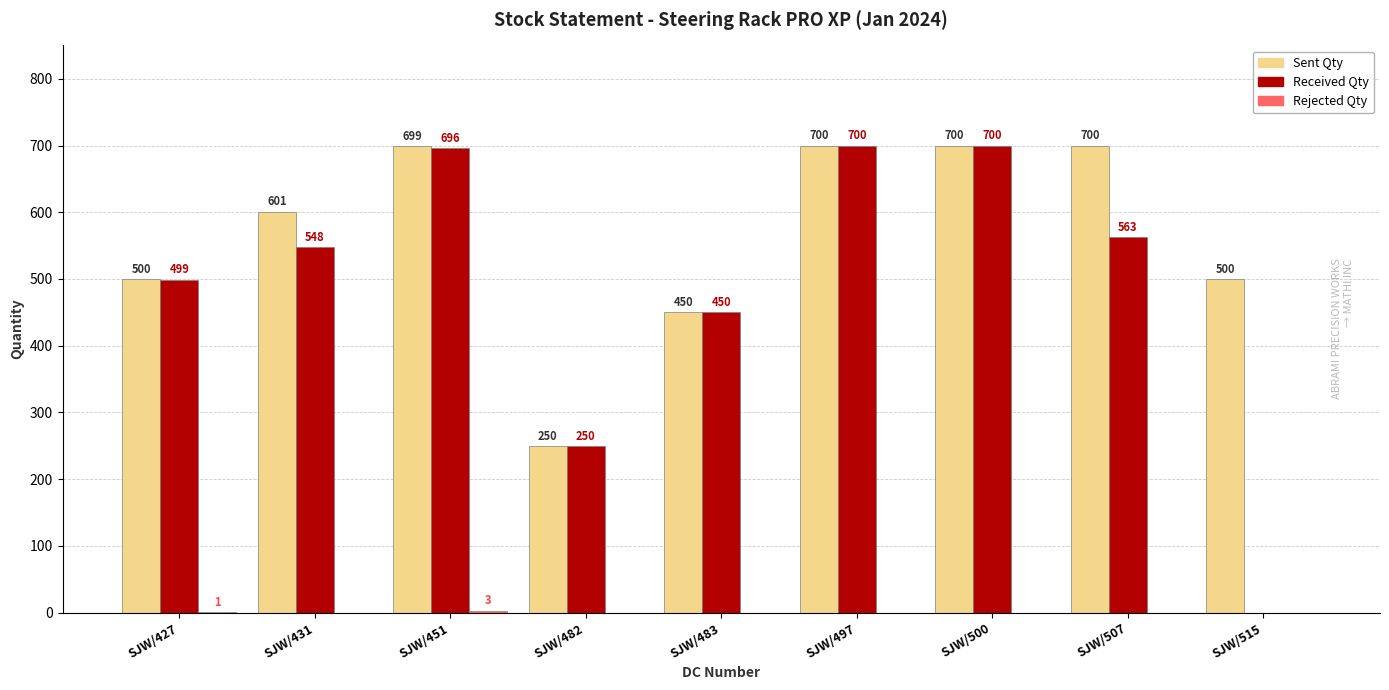

How many distinct data groups are displayed?

3